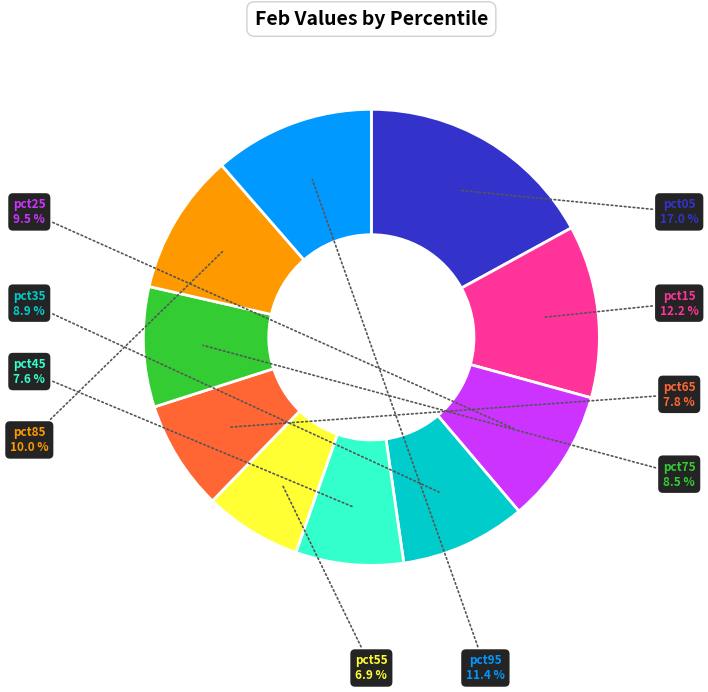

What percentage do pct85 and pct95 together represent?

21.4%